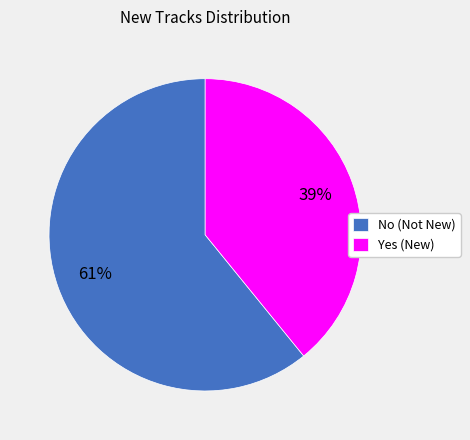

To the nearest percent, what portion does Yes represent?

39%